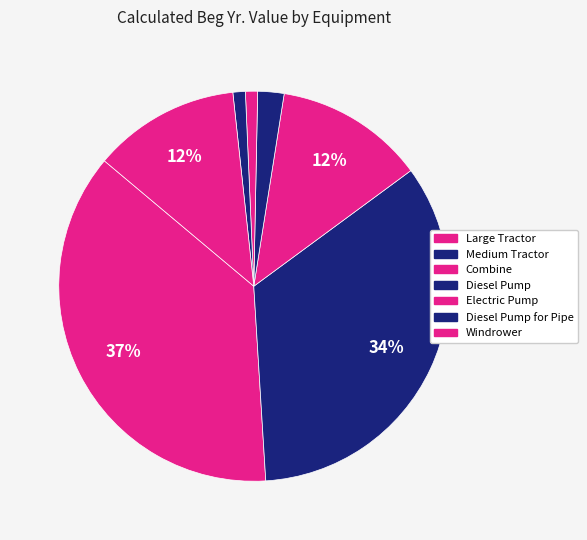

What portion of the pie excludes Electric Pump?

99.0%